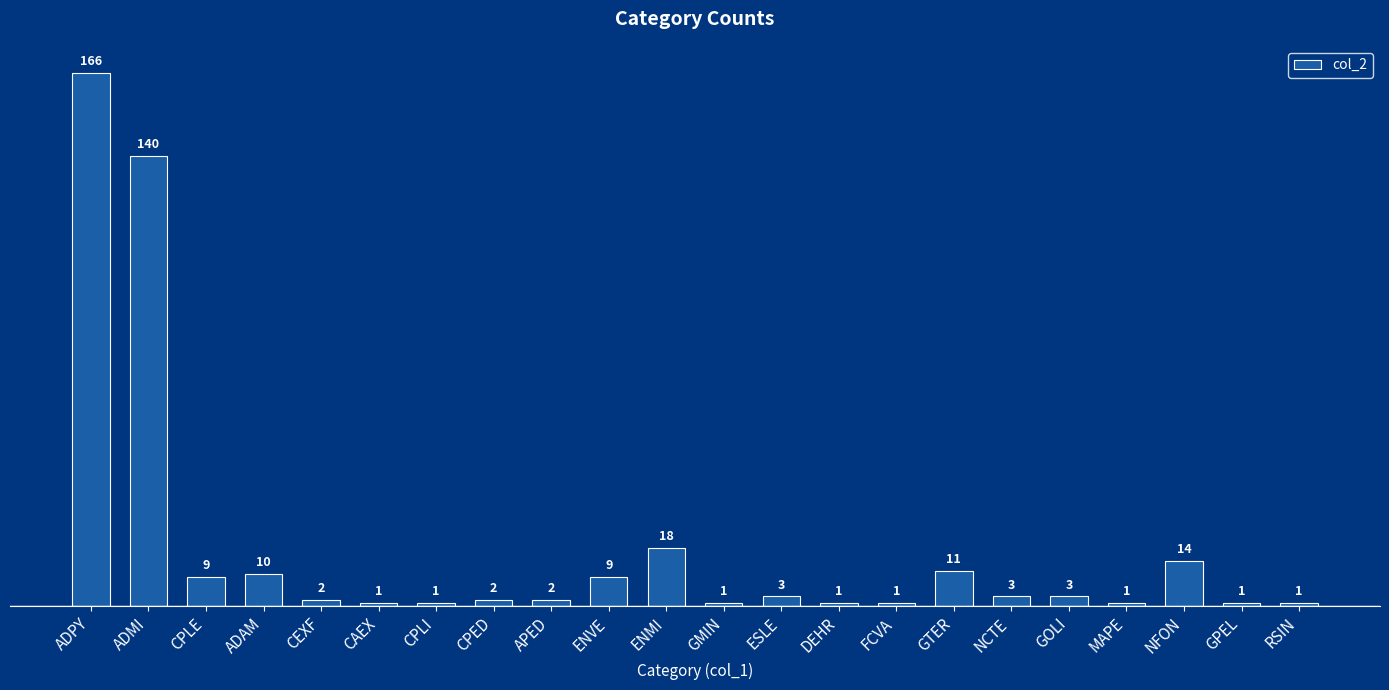

What is the difference between the maximum and minimum values?

165